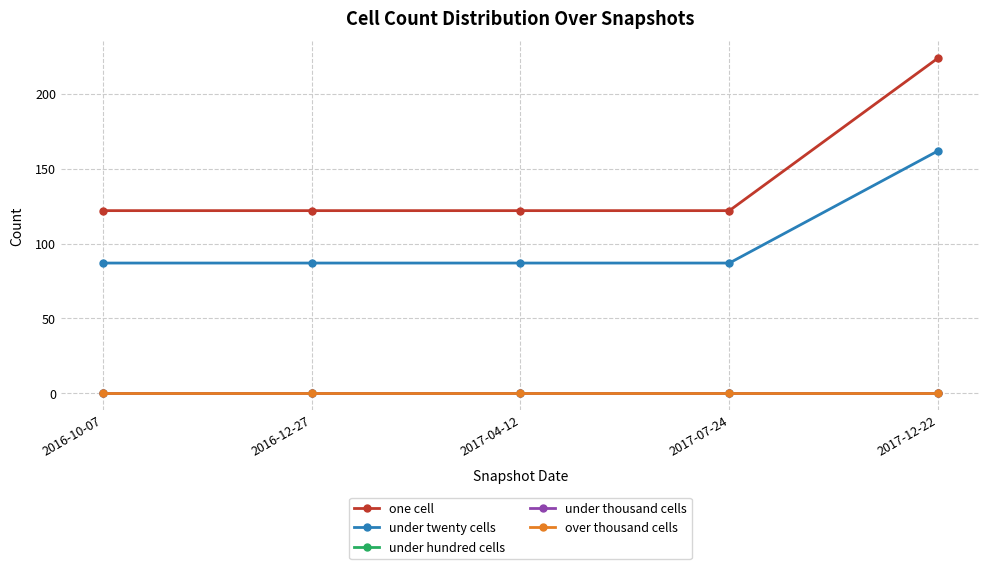

Between 2016-12-27 and 2017-07-24, which is larger?

2016-12-27